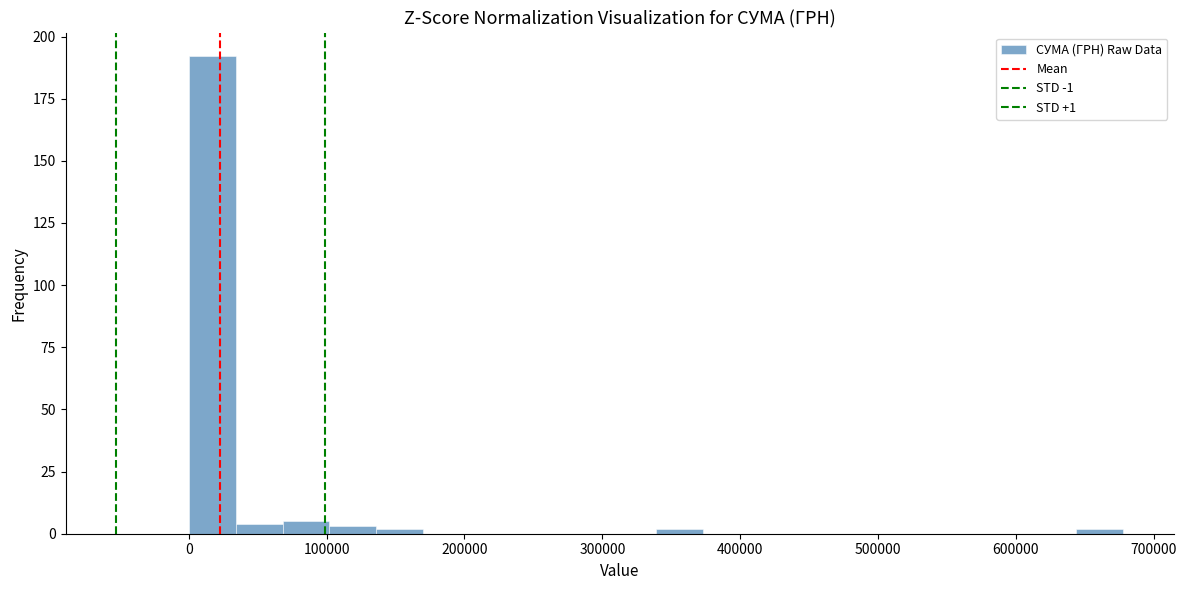

Around what value on the x-axis is the tallest bar? Give the approximate position of its centre, as read against the axis.

20000